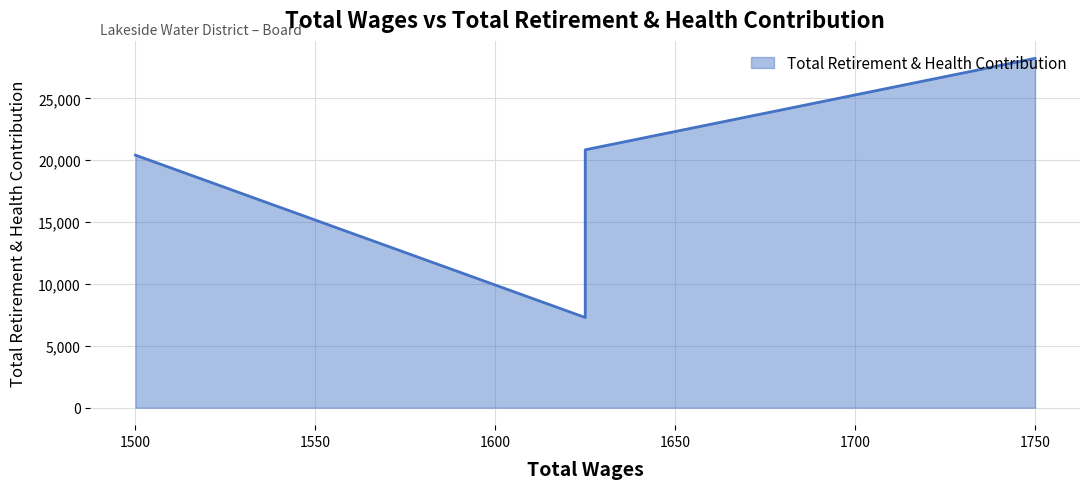

How many interior local valleys (lower than both neighbors) does the data have?

1